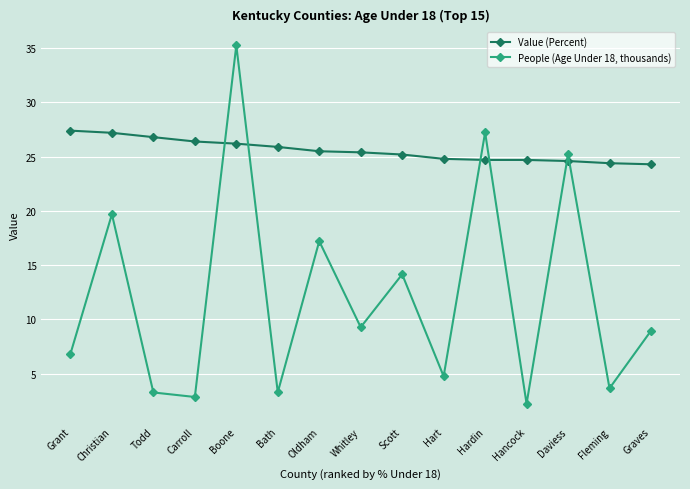

What is the difference between the maximum and minimum values in the People (Age Under 18, thousands) series?

33.0